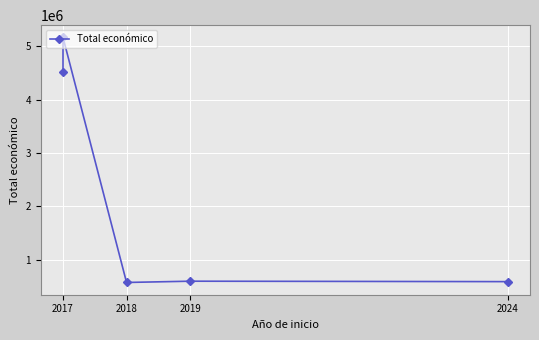

How many values are below 597896?

2